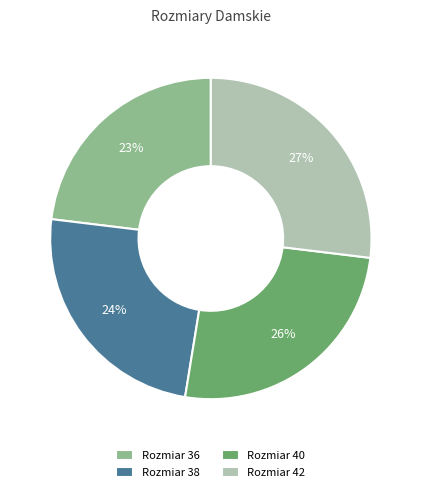

To the nearest percent, what is the average slice percentage?

25%